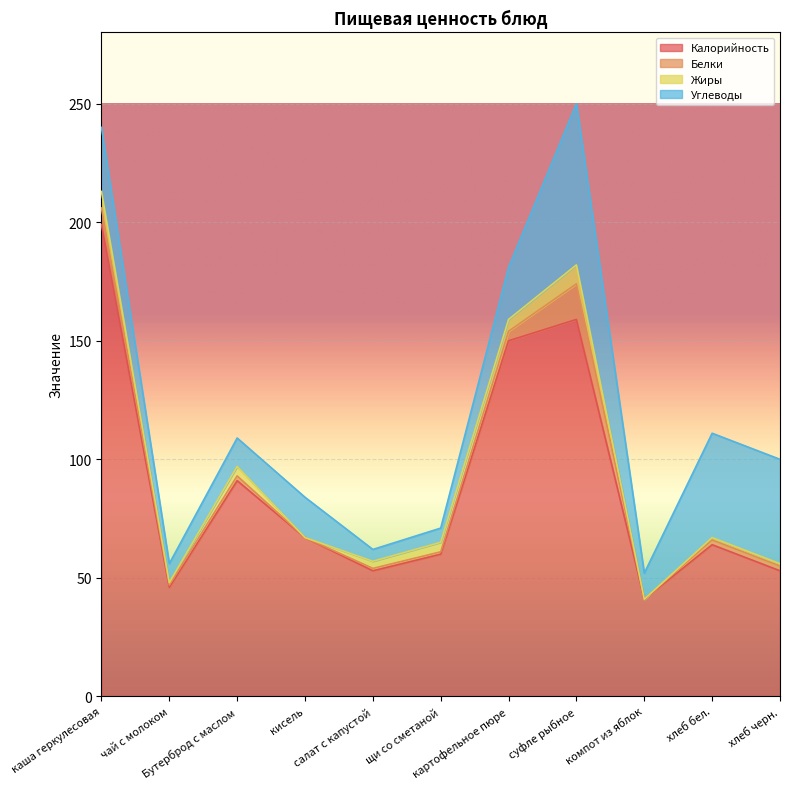

In Углеводы, how many points are higher than both neighbors (excluding endpoints)?

2